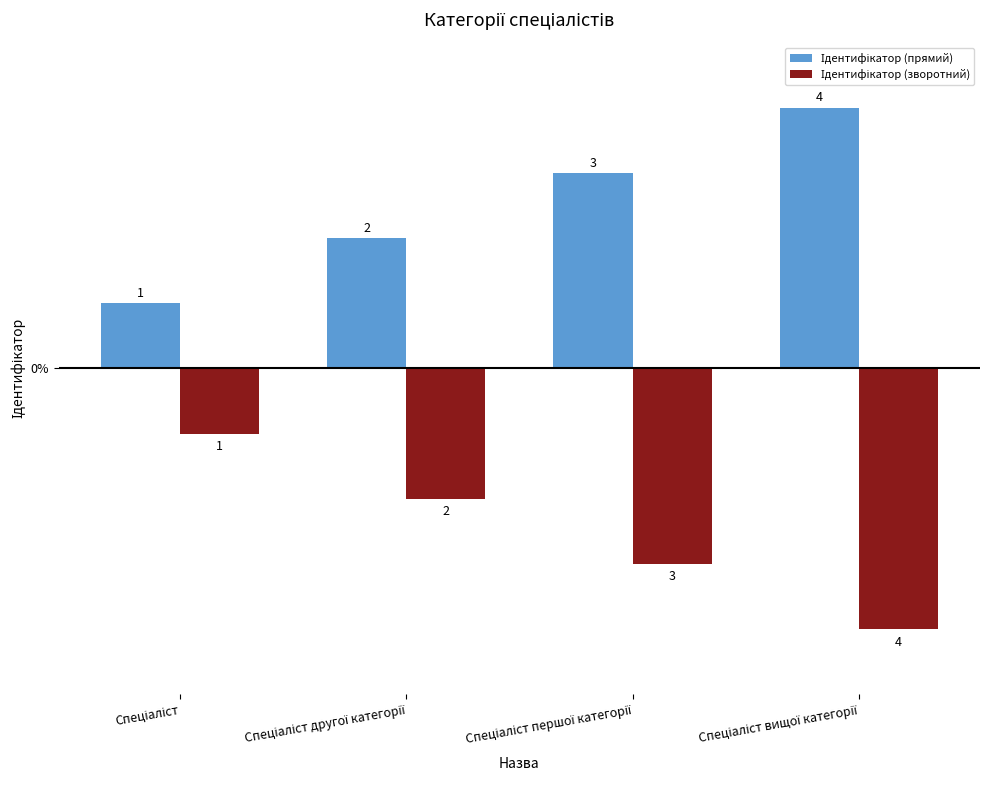

What is the maximum value shown in the chart?

4